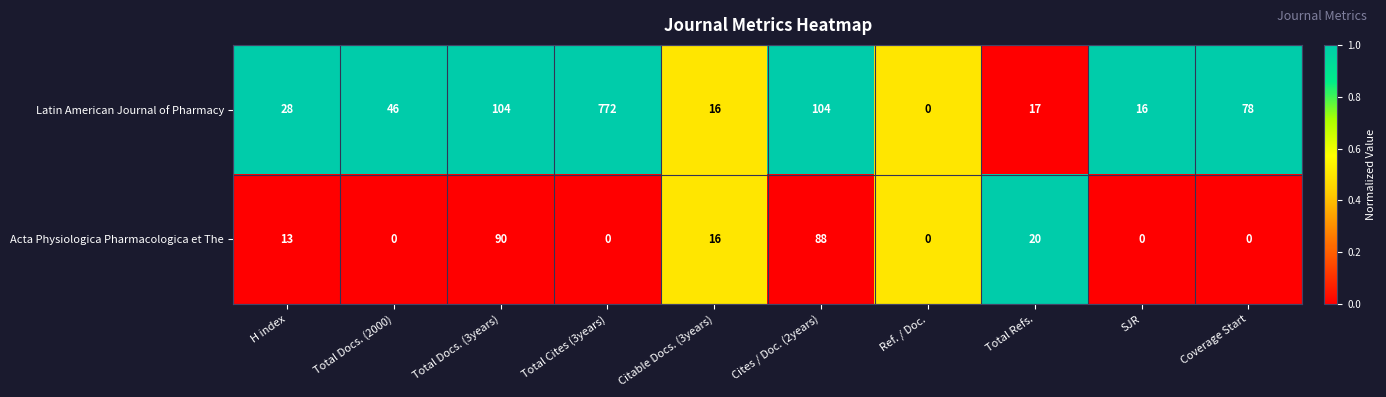

At which label is Acta Physiologica Pharmacologica et The closest to 45?

Total Refs.